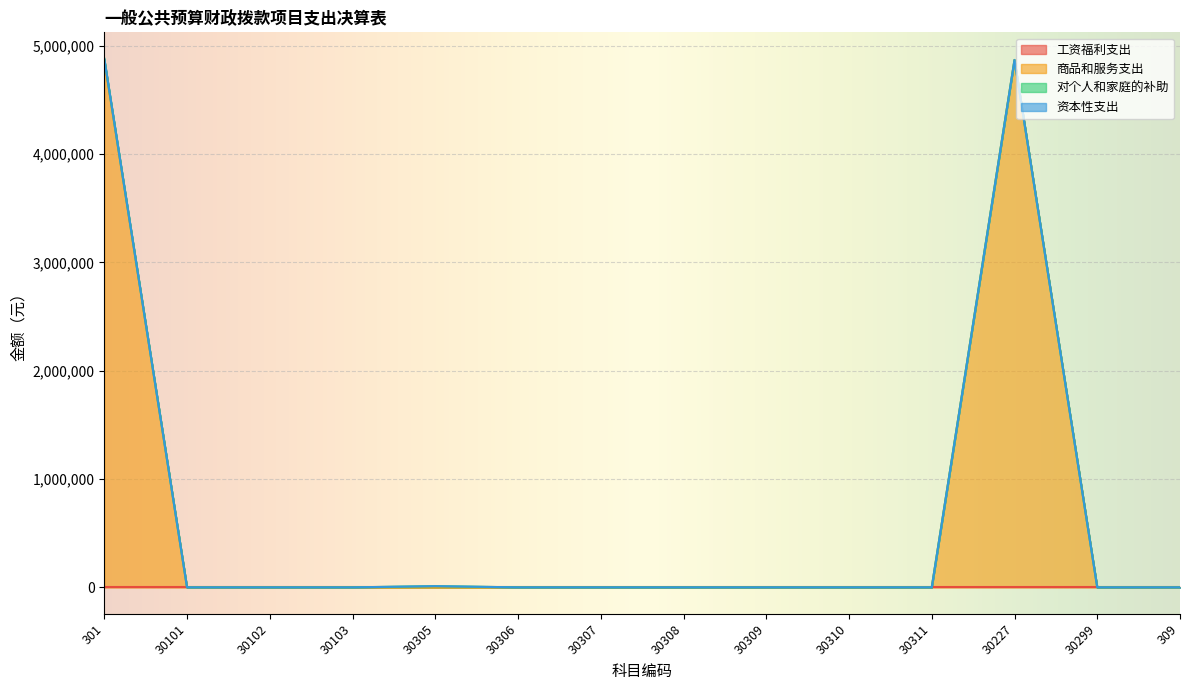

What is the difference between the 商品和服务支出 values at 301 and 30309?

4870000